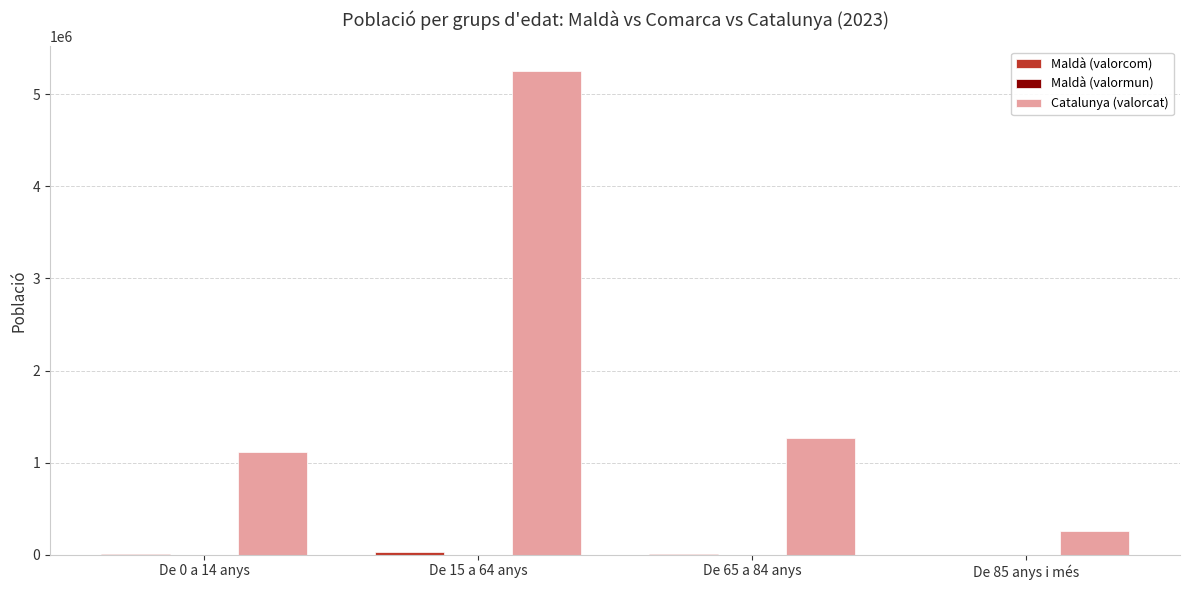

At which label is Catalunya (valorcat) closest to 2756175?

De 65 a 84 anys